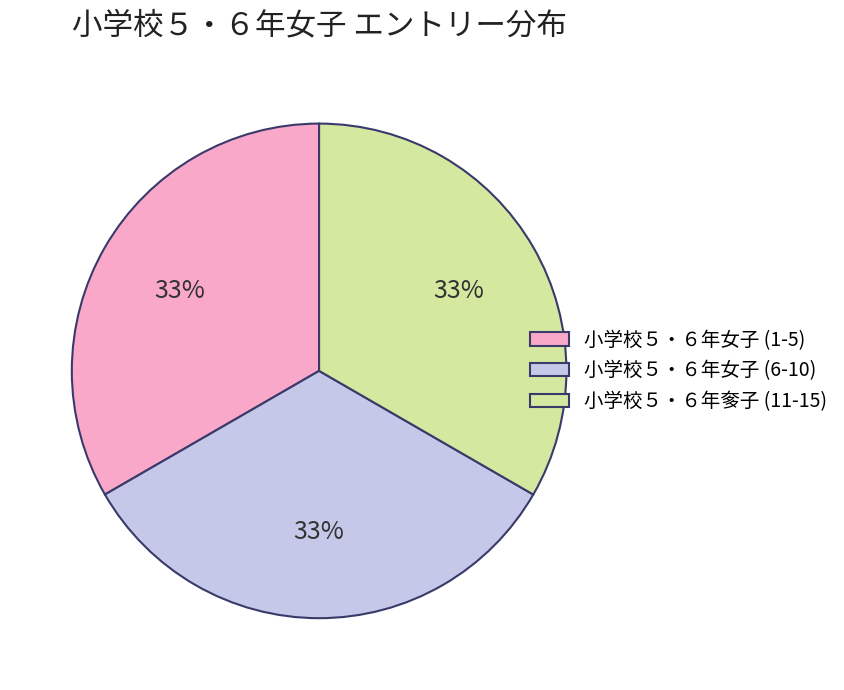

Combined, do 小学校５・６年女子 (1-5) and 小学校５・６年女子 (6-10) account for over 50%?

Yes